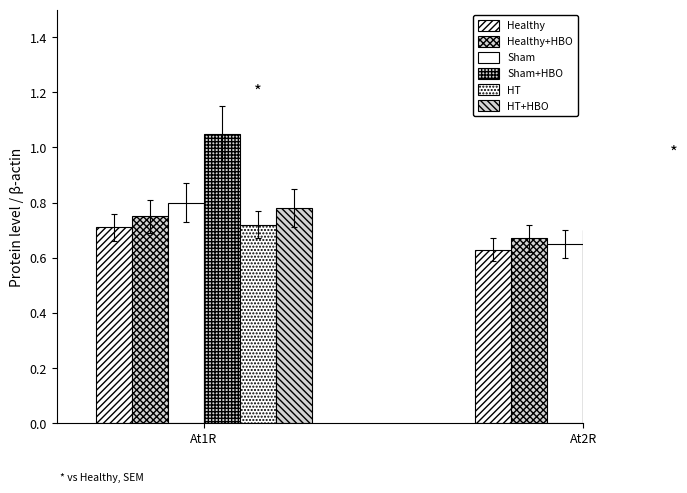

How many bars are there in total?

12